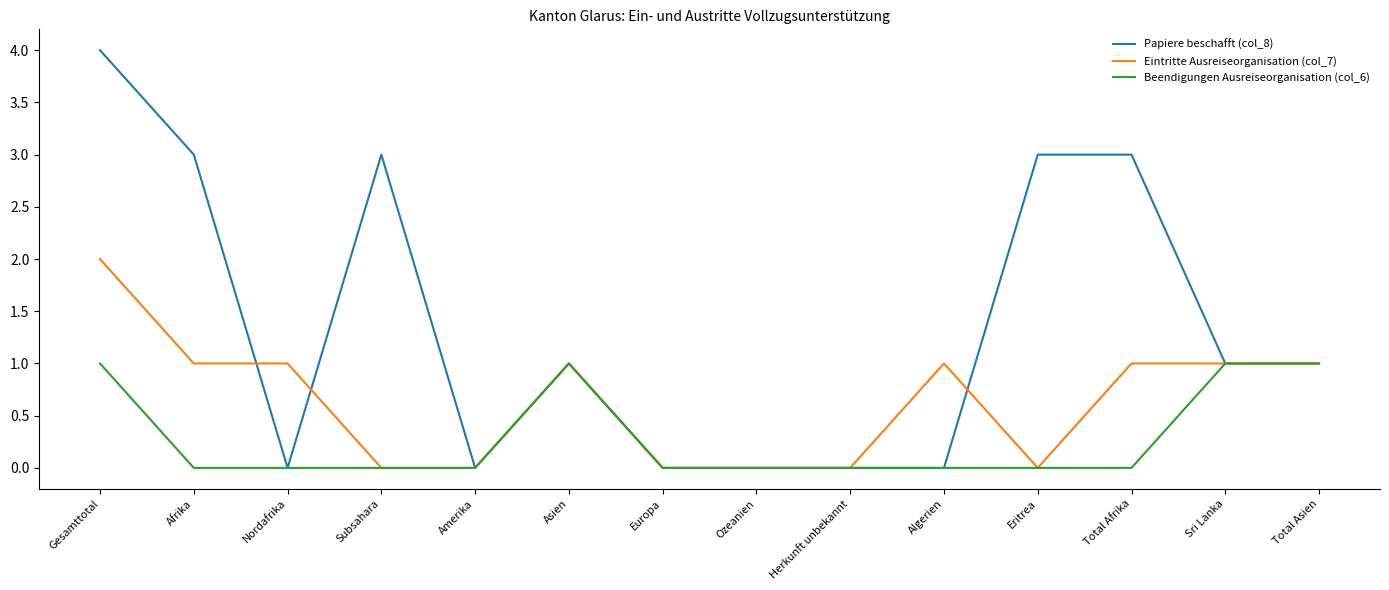

What position from the right is Afrika?

13